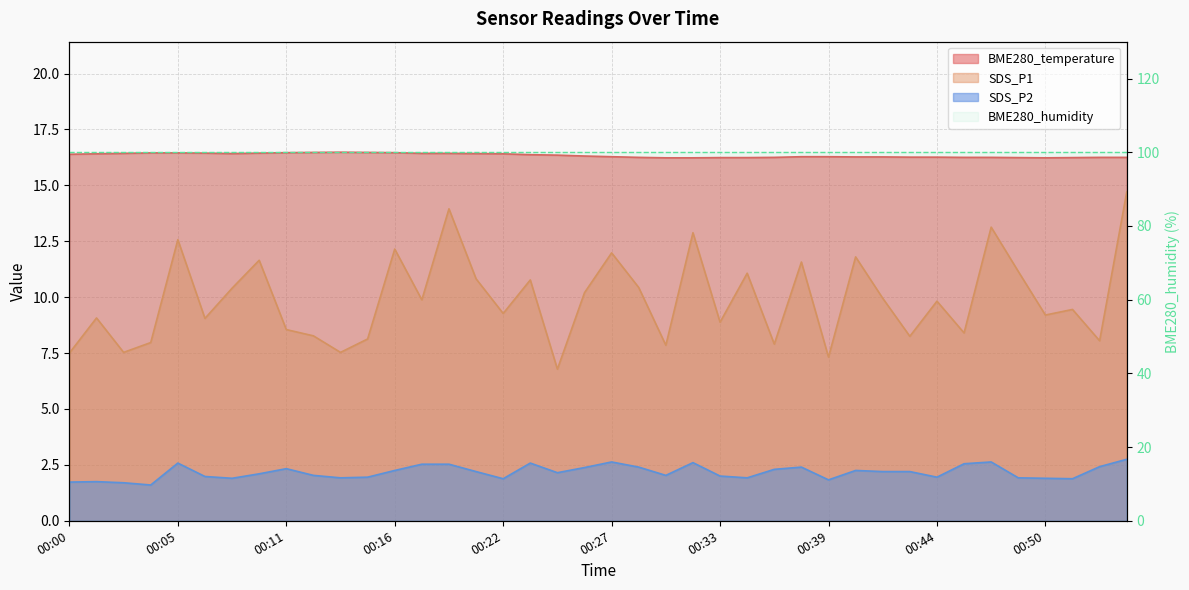

True or false: SDS_P2 has more than 1 interior local peaks.

True